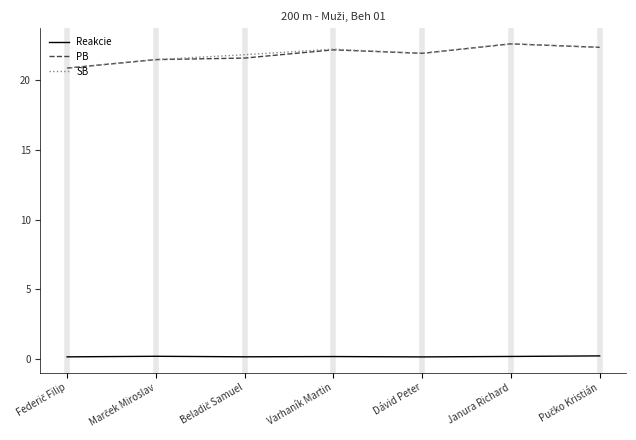

How many distinct data groups are displayed?

3